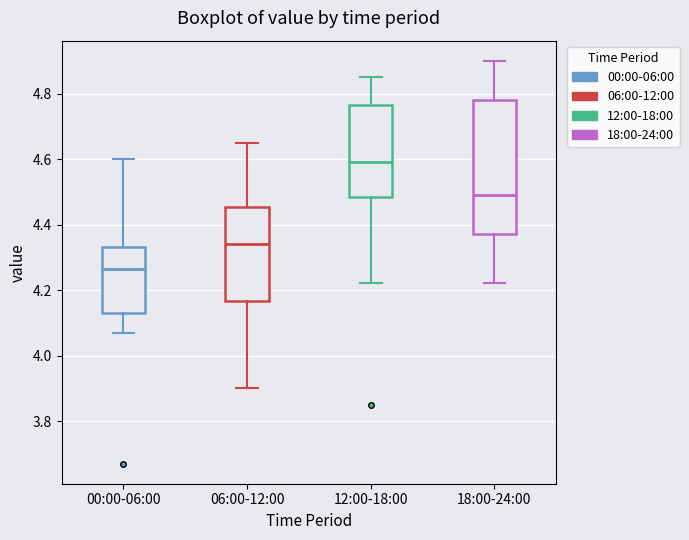

Which box's median line is the highest?

12:00-18:00